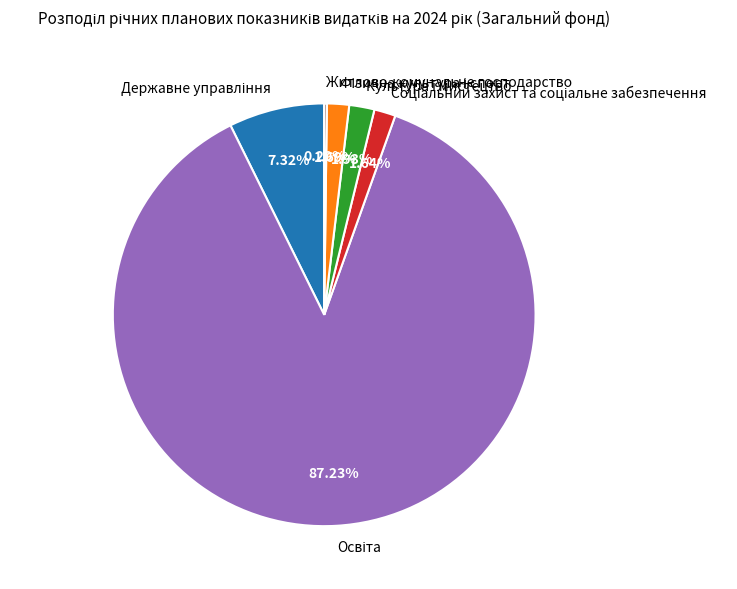

Is there any slice that represents more than half of the pie?

Yes